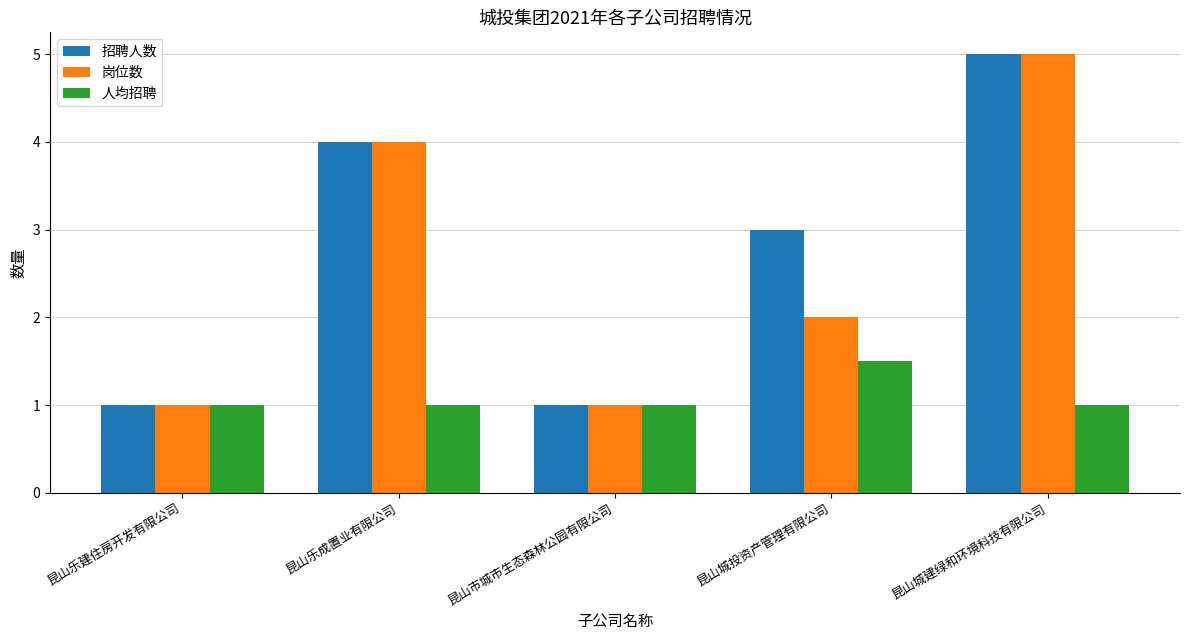

At how many categories does at least one series exceed 2?

3